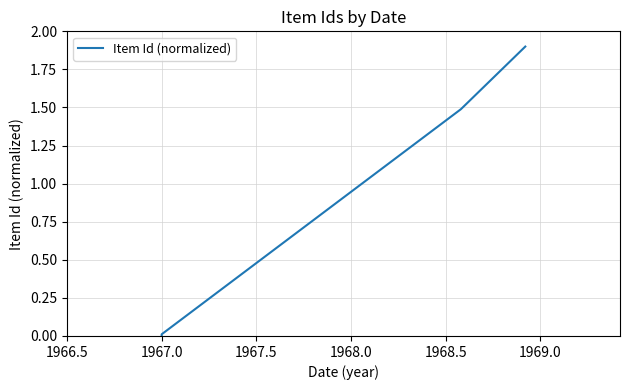

Count the number of data series in this chart.

1